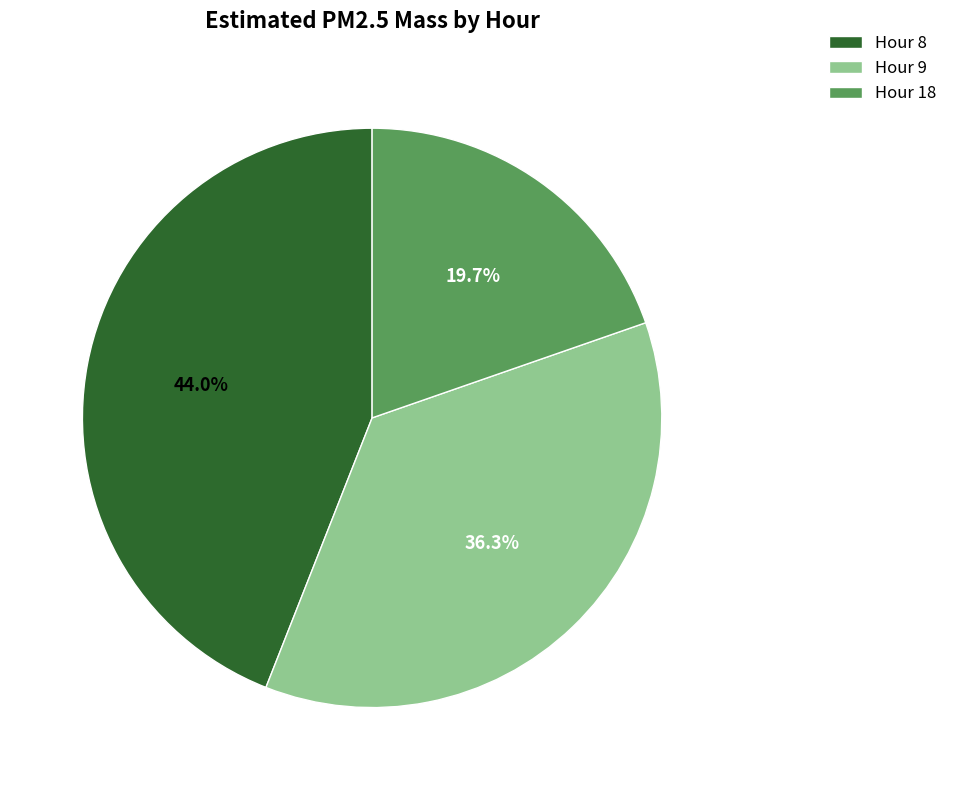

How many segments does this pie chart have?

3